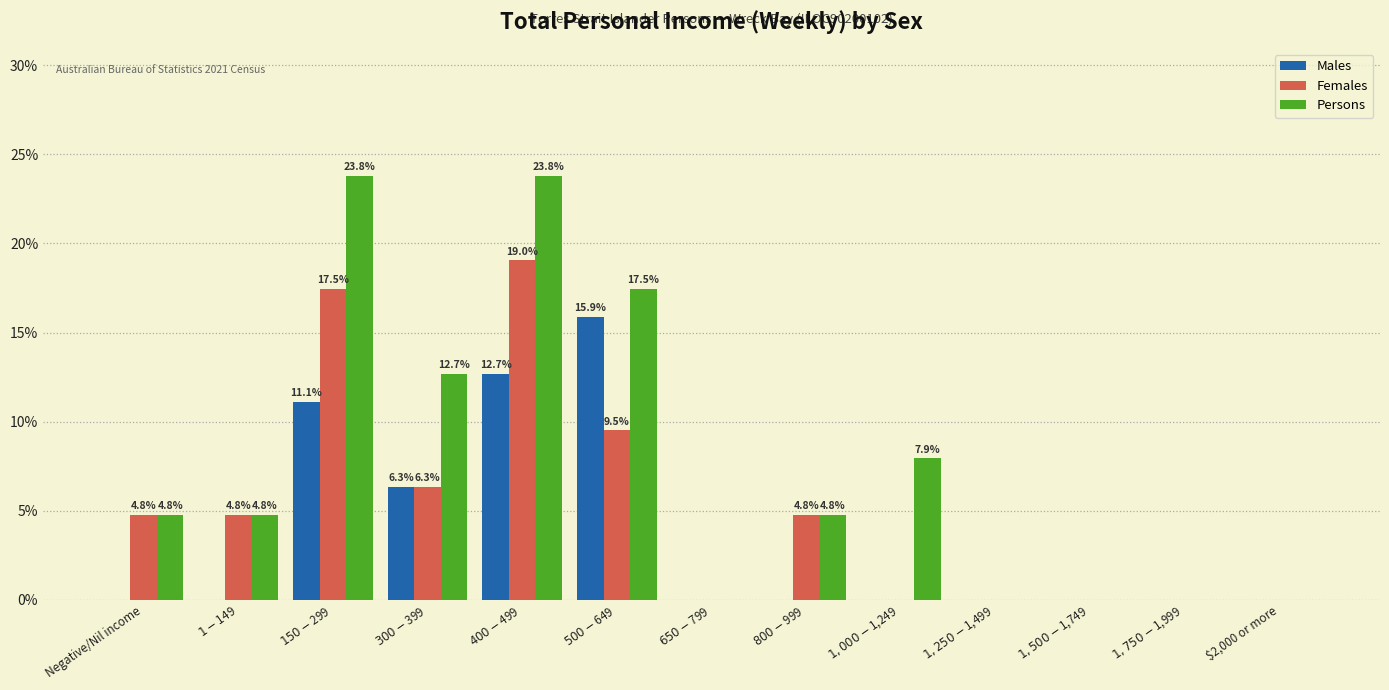

What is the greatest value displayed?

23.8